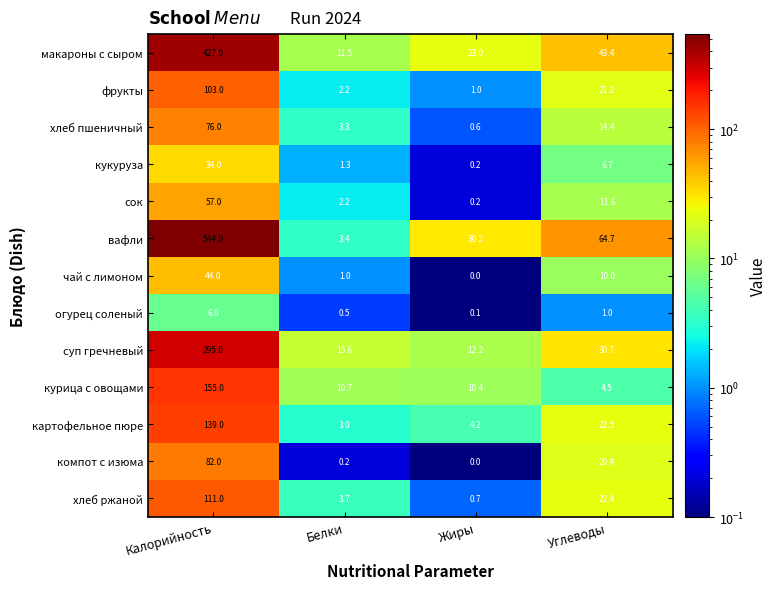

What is the average value of the хлеб ржаной series?

34.5